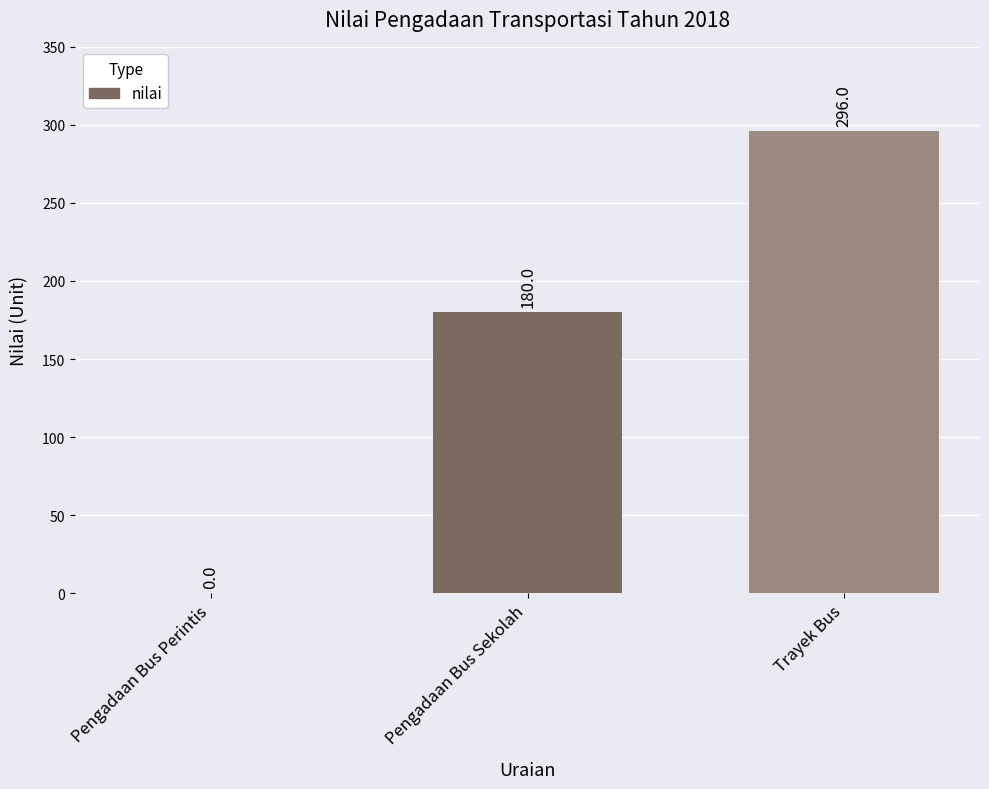

Reading left to right, list all the values displayed in this chart.

0	180	296